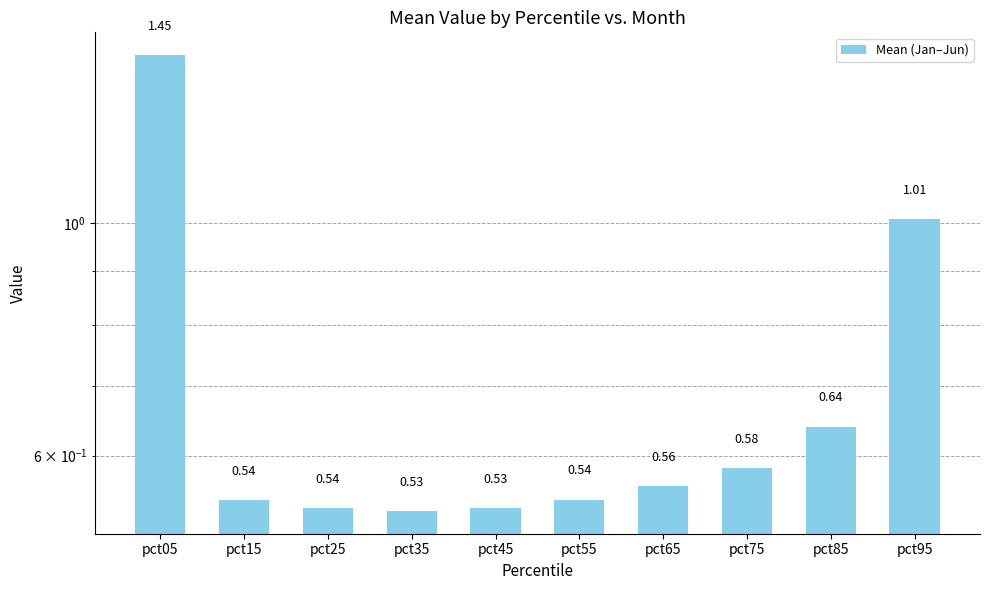

What is the difference between the values at pct45 and pct05?

0.9